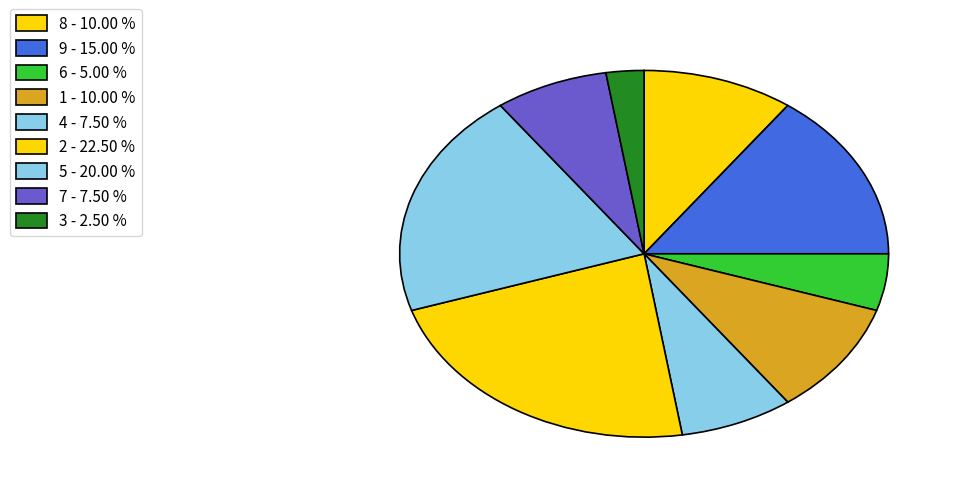

Is the sum of 4 and 5 greater than half?

No